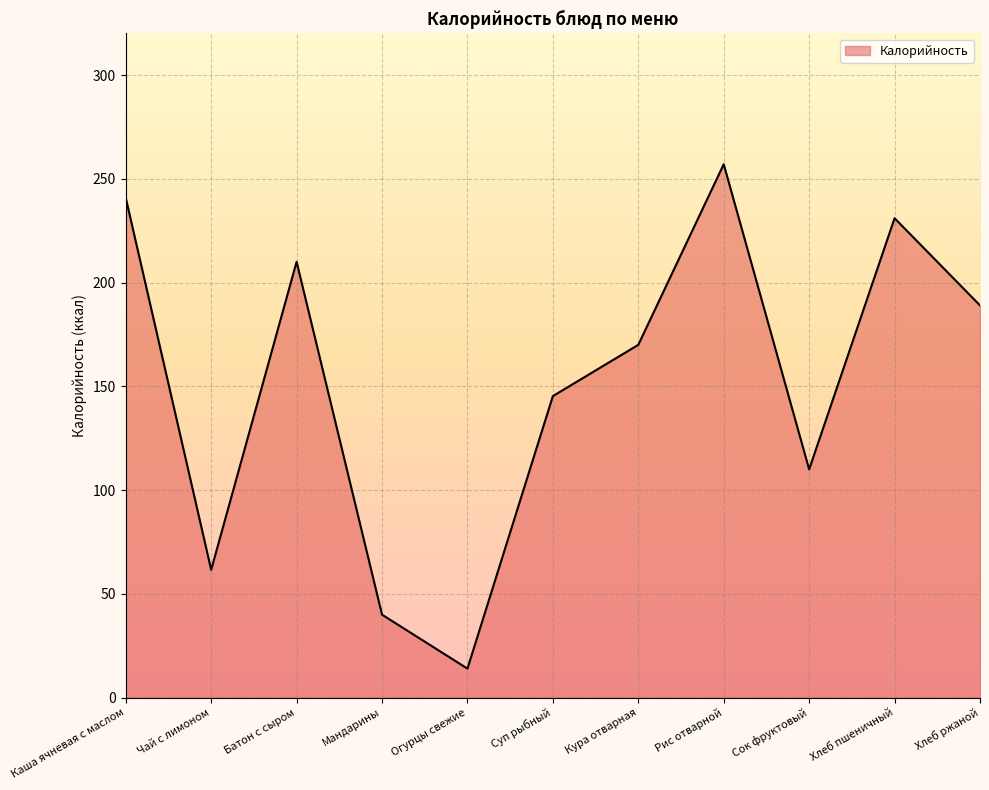

What is the difference between the values at Кура отварная and Рис отварной?

87.0